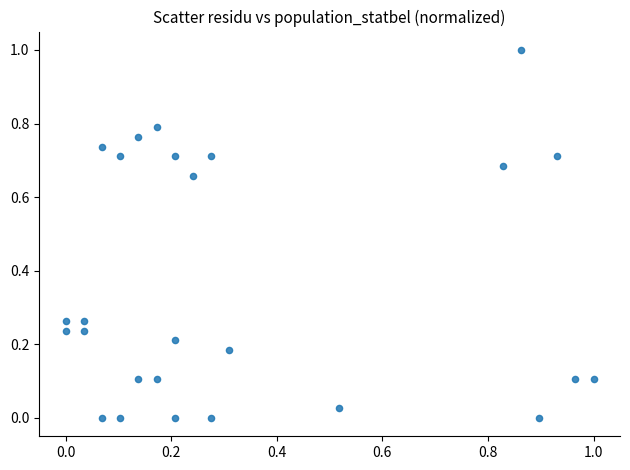

What is the range of X values (max minus min)?

1.0